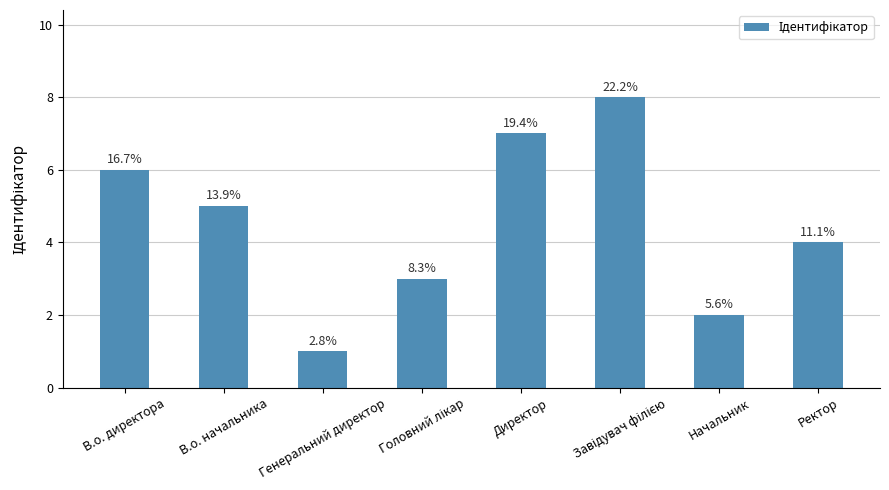

What is the sum of all values?

36